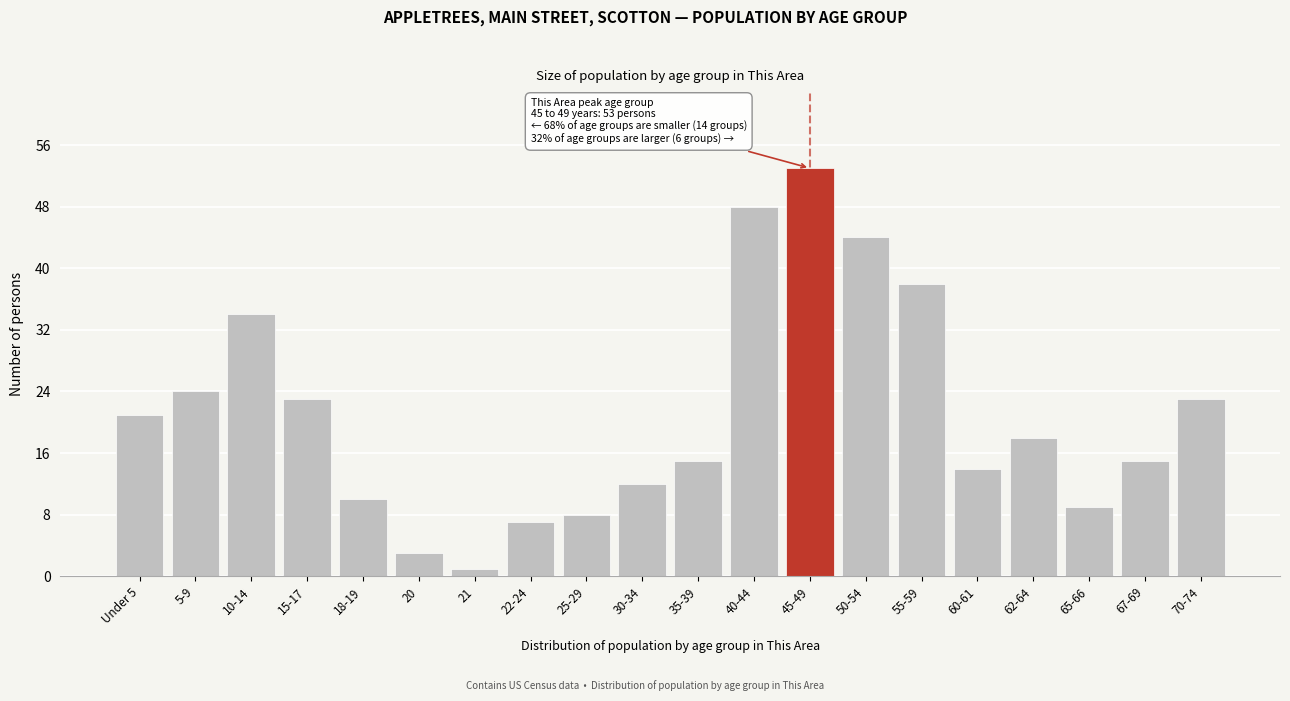

Reading right to left, transcribe all the data shown in this chart.

70-74=23	67-69=15	65-66=9	62-64=18	60-61=14	55-59=38	50-54=44	45-49=53	40-44=48	35-39=15	30-34=12	25-29=8	22-24=7	21=1	20=3	18-19=10	15-17=23	10-14=34	5-9=24	Under 5=21